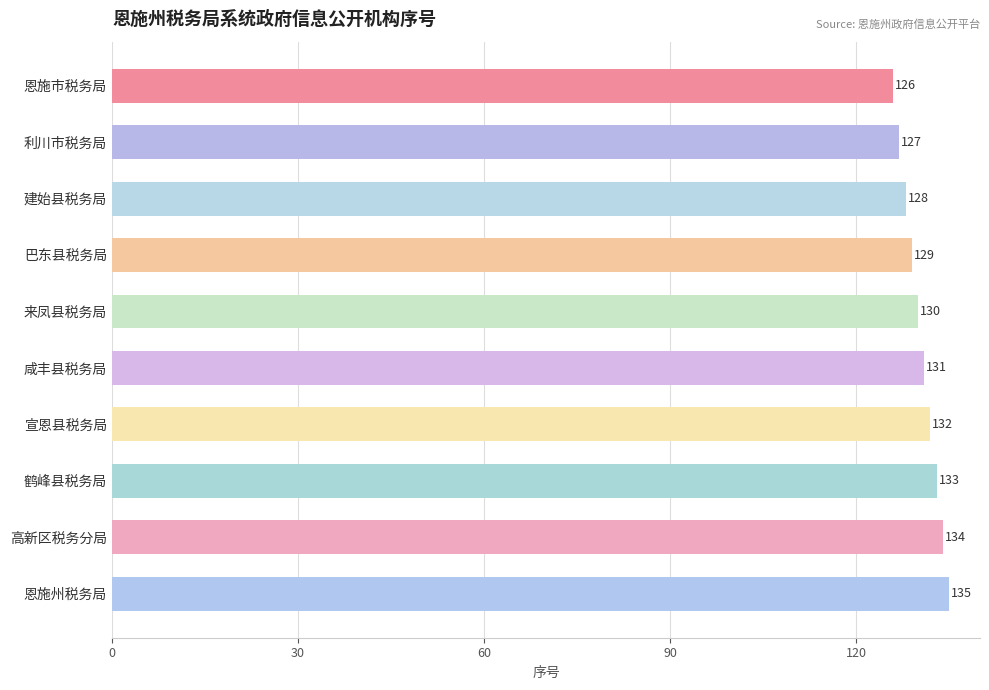

How many values are below 131?

5